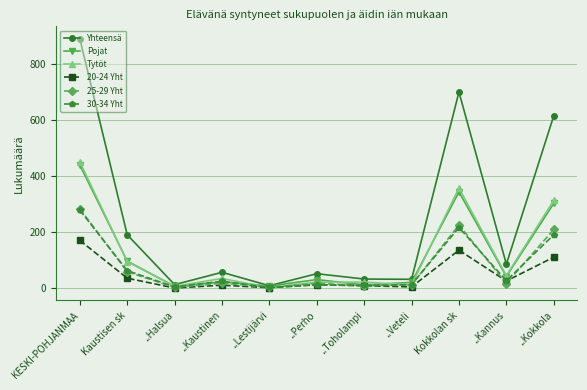

At which label does 30-34 Yht reach its peak?

KESKI-POHJANMAA